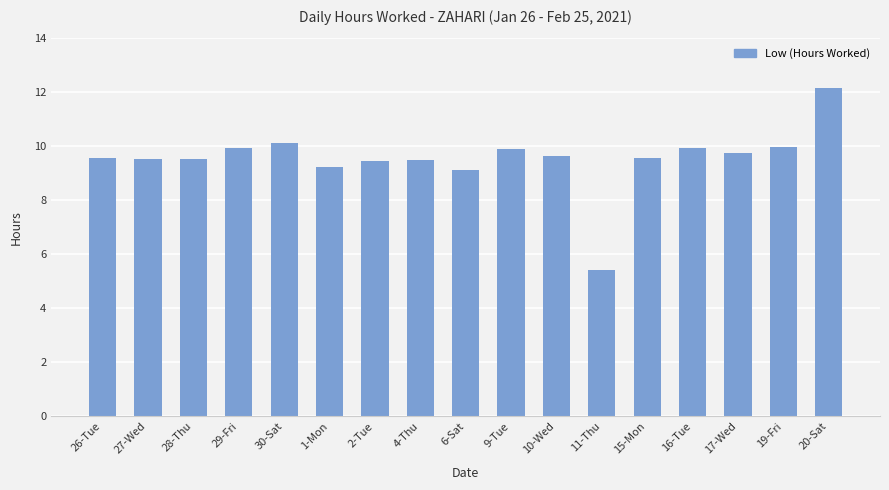

What is the label of the 5th bar from the right?

15-Mon